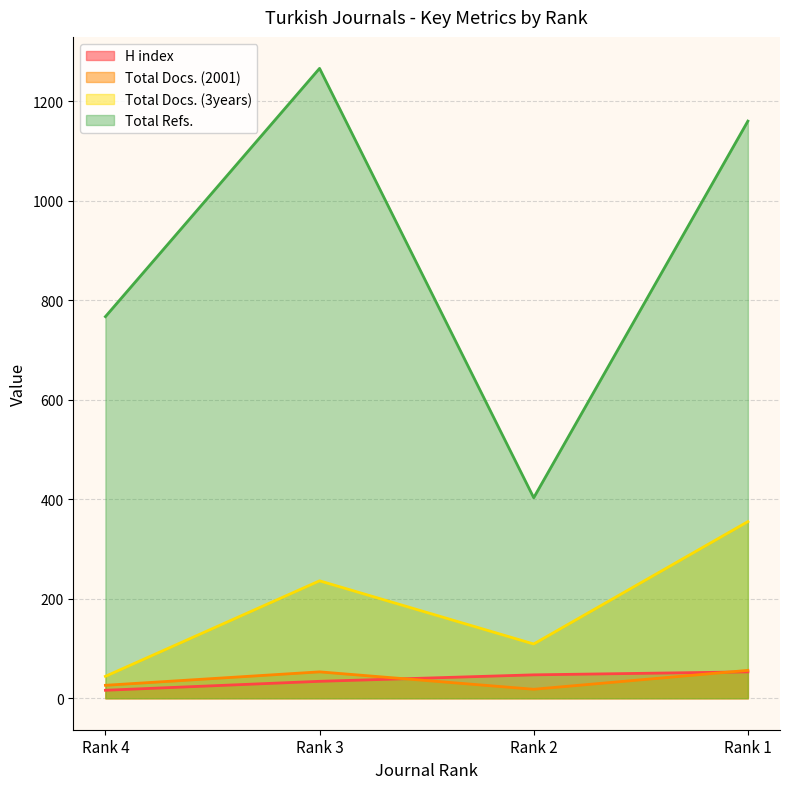

What is the difference between the maximum and minimum values in the H index series?

37